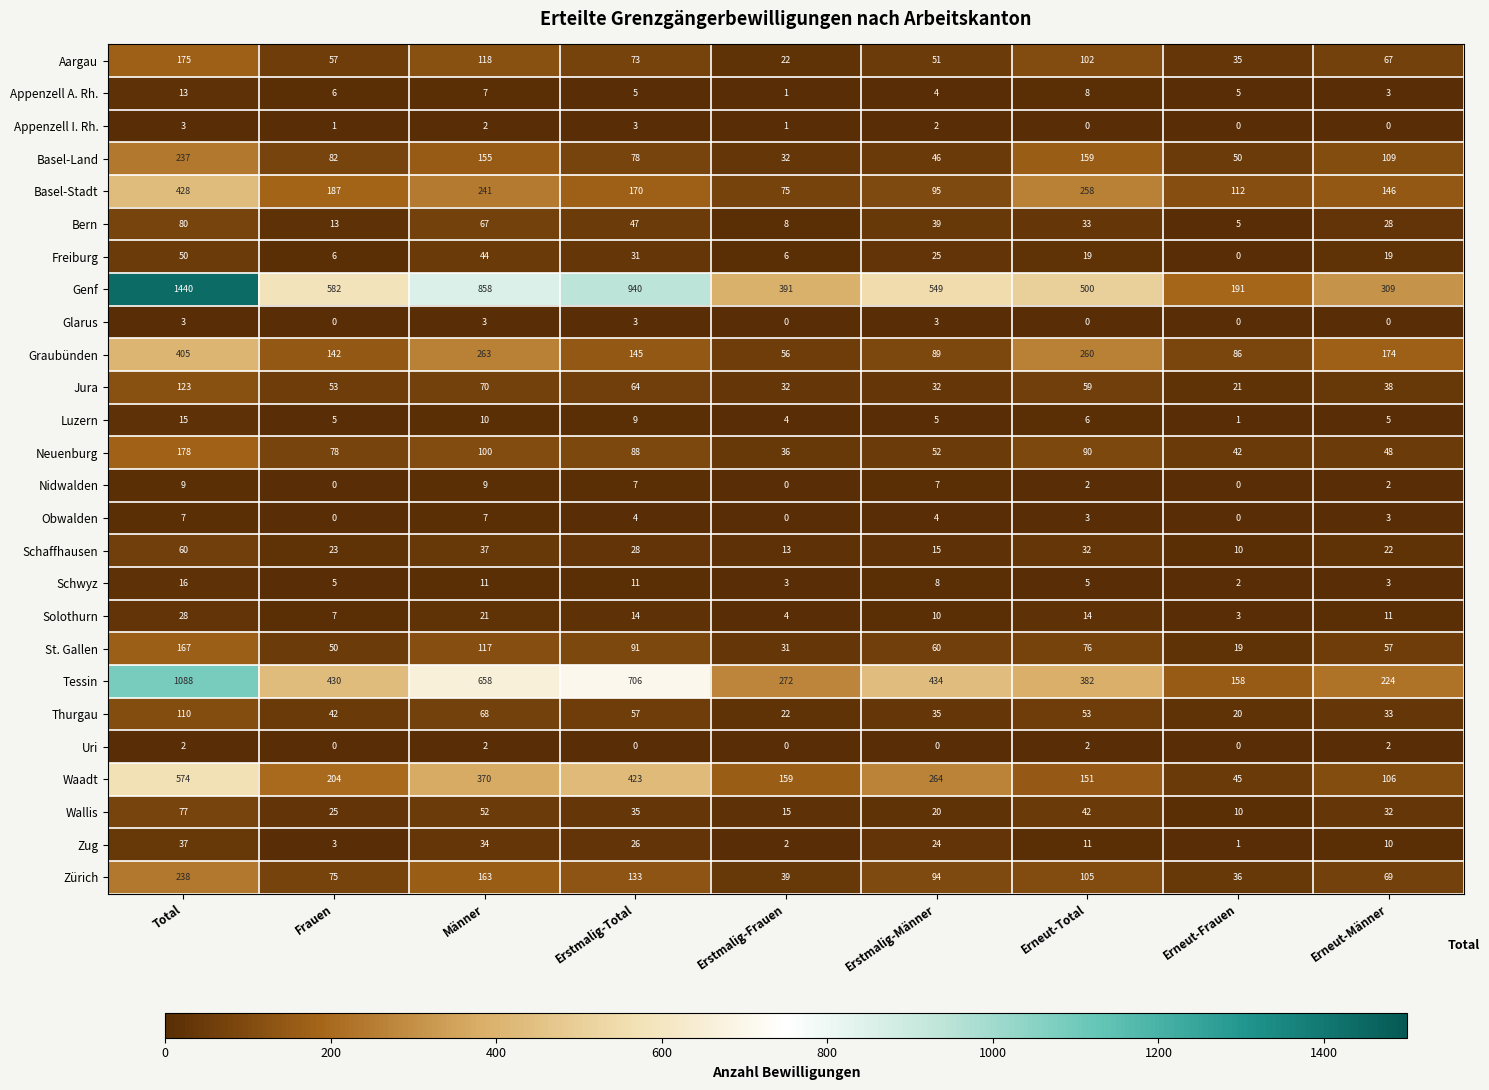

How many data points in Appenzell A. Rh. are less than 5?

3